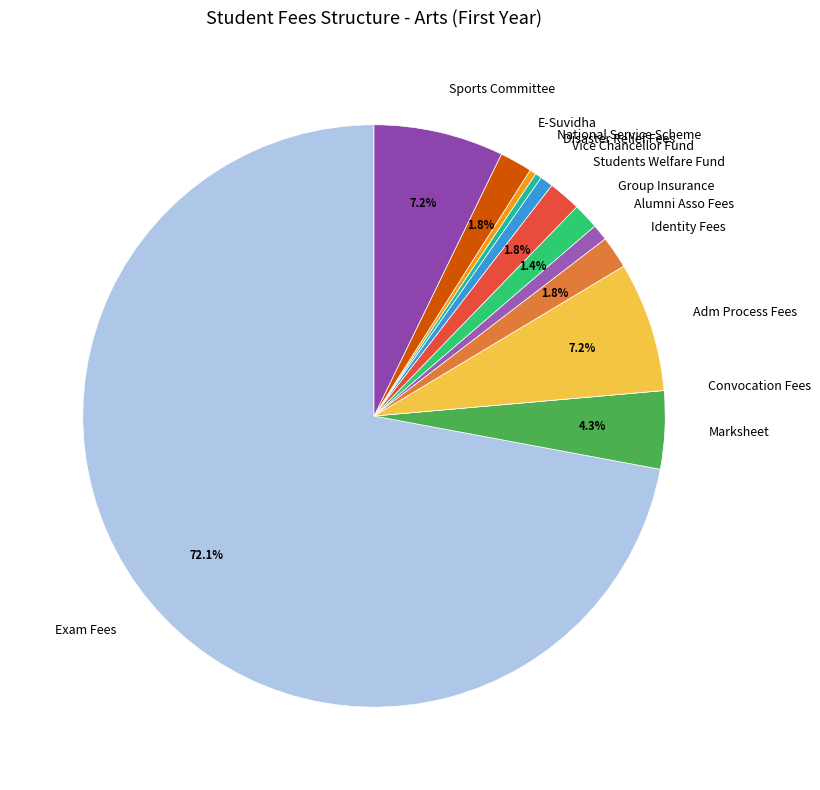

Which category accounts for the majority?

Exam Fees